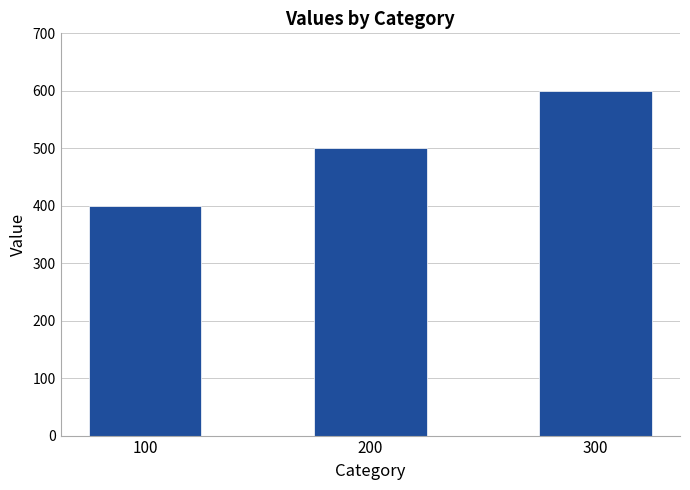

What is the value of the 1st bar from the left?

400